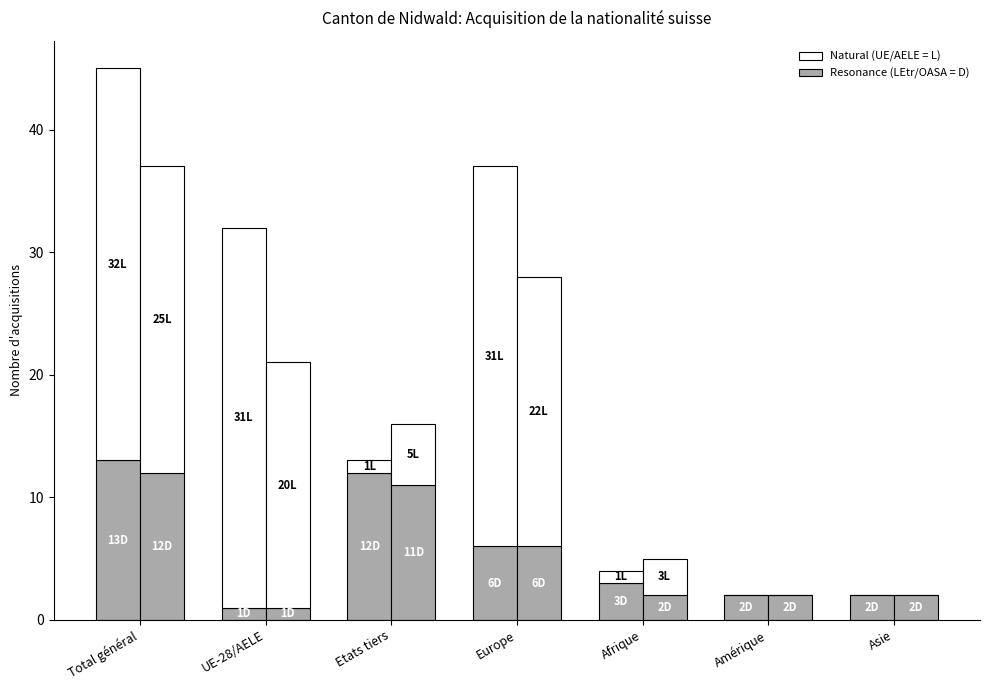

At how many categories does at least one series exceed 4?

4